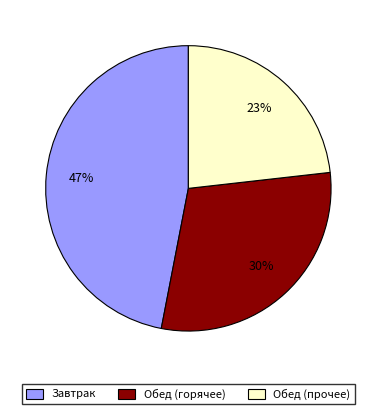

Is the sum of Обед (прочее) and Обед (горячее) greater than half?

Yes